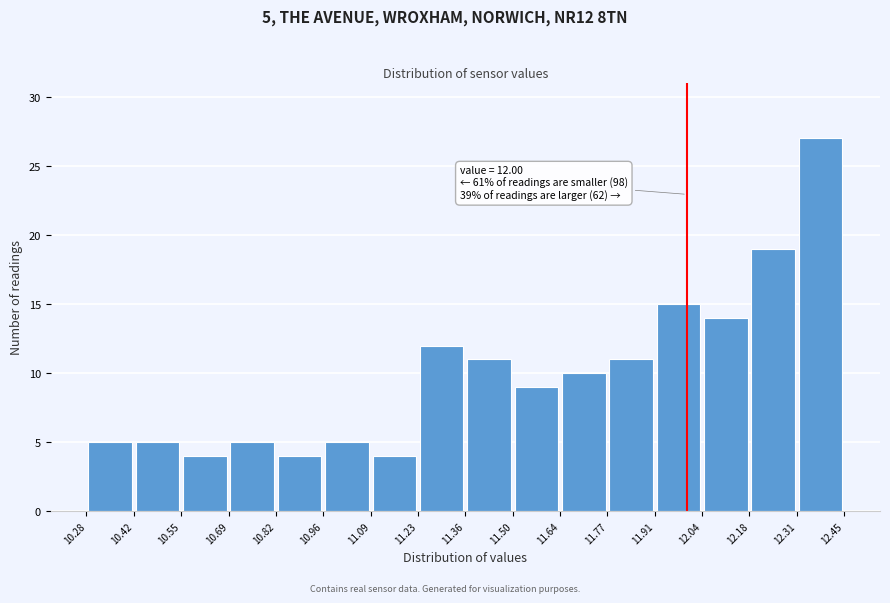

Which range on the x-axis has the tallest bar?

12.31 to 12.45